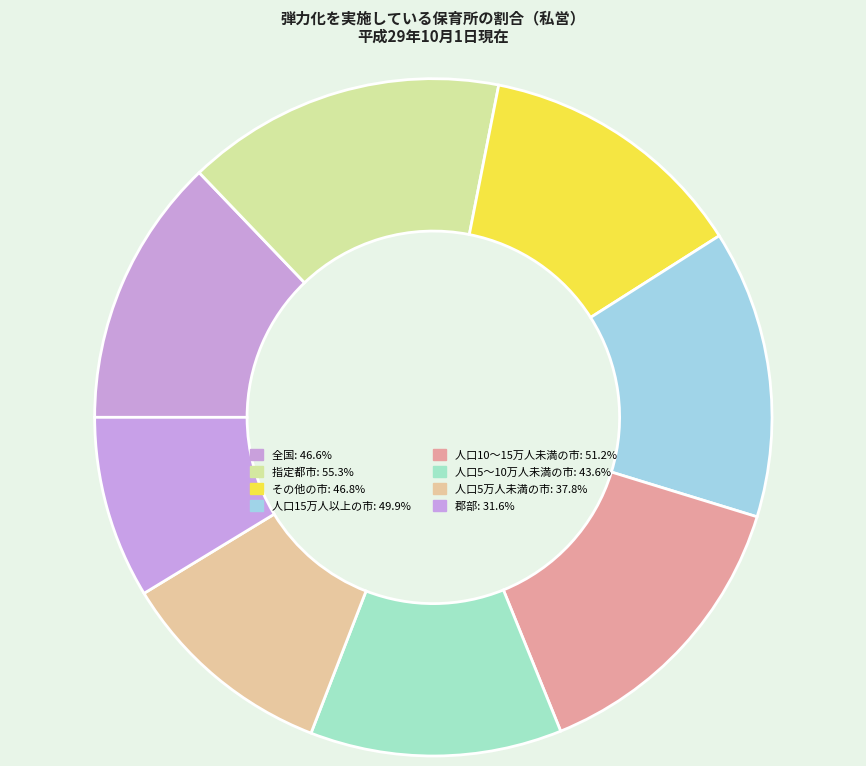

Which category has the smallest portion of the pie?

郡部